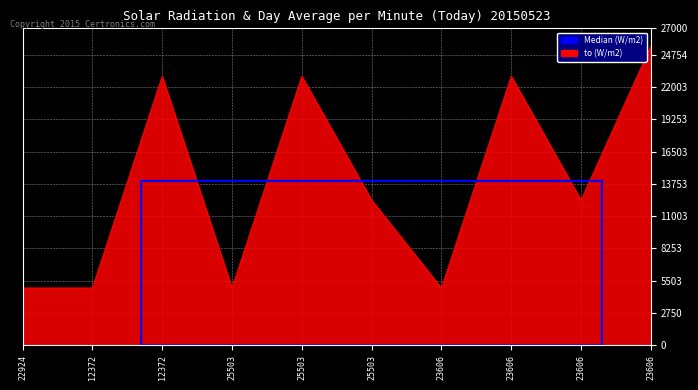

Where does the data first go above 12372?

12372